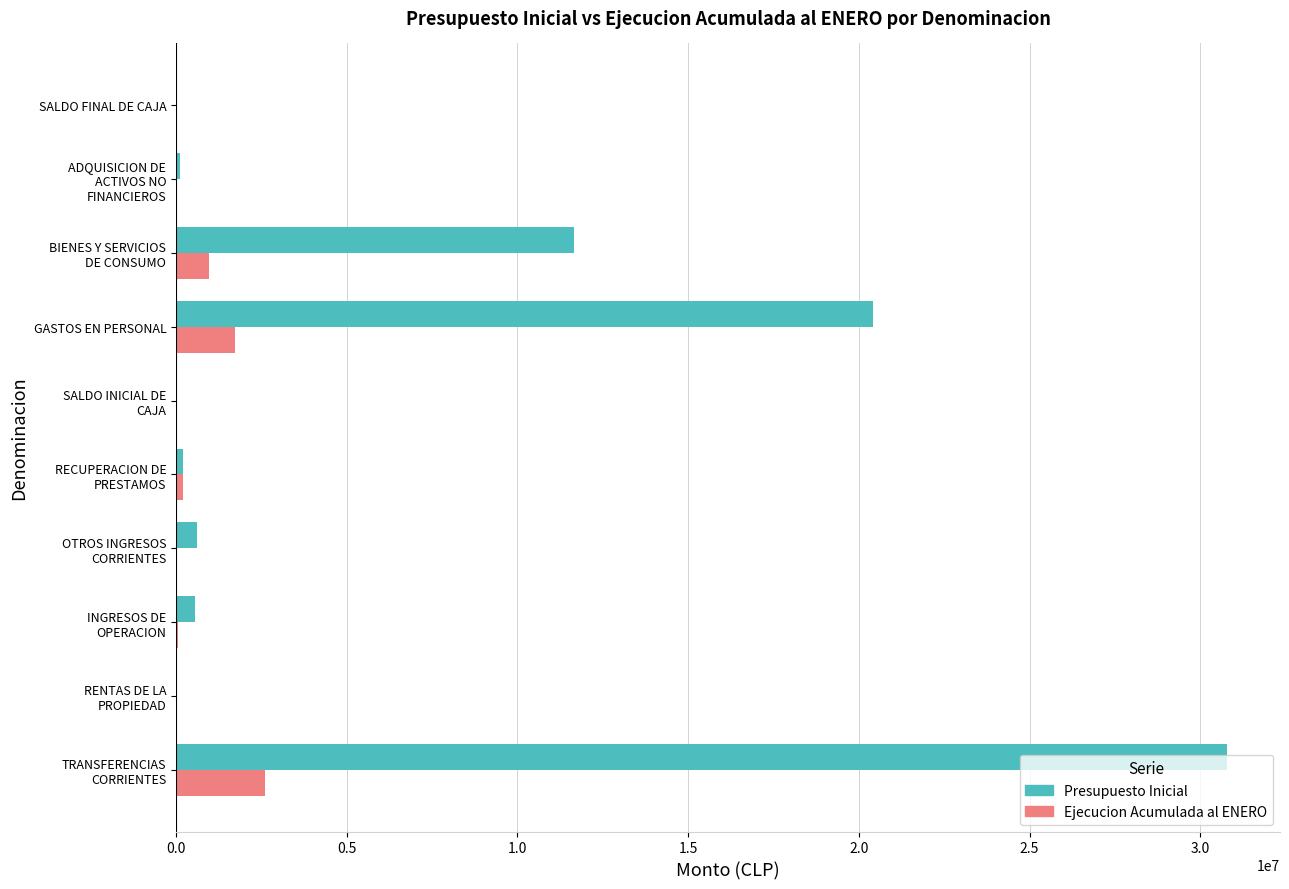

True or false: Ejecucion Acumulada al ENERO has a value of 0 at SALDO FINAL DE CAJA.

True